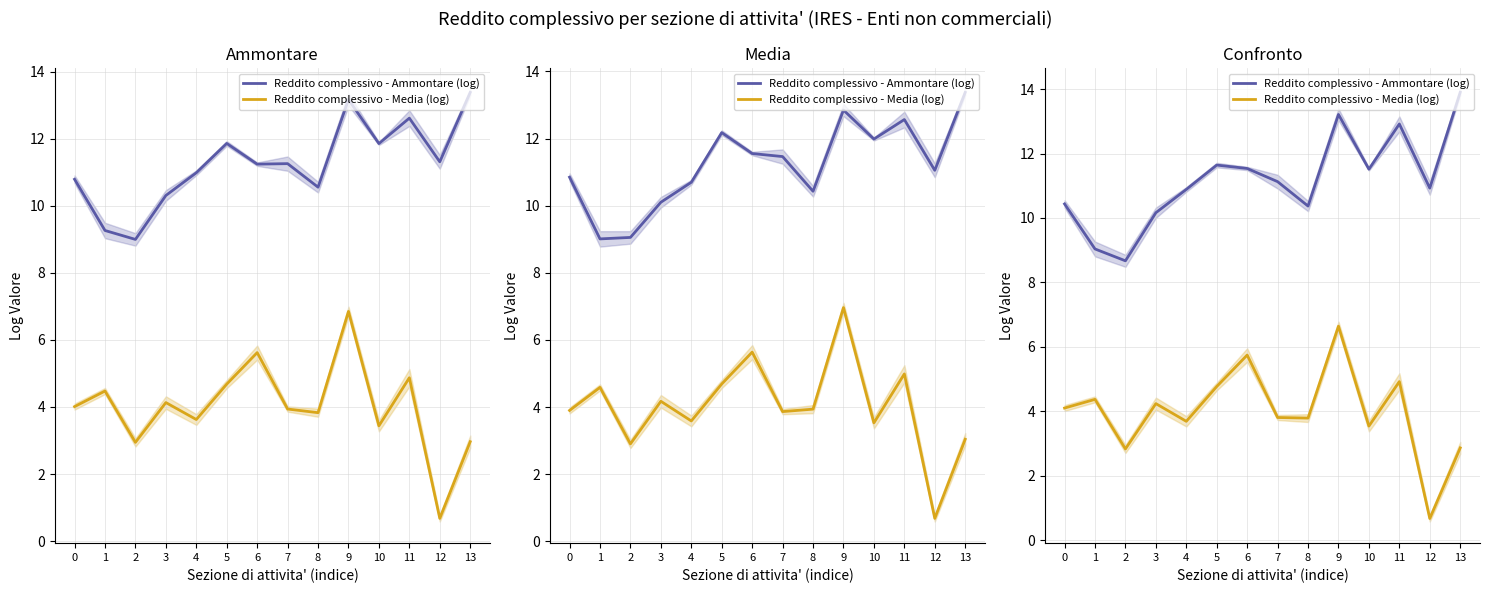

List the series in order of their overall mean, lowest first.

Reddito complessivo - Media (log), Reddito complessivo - Ammontare (log)